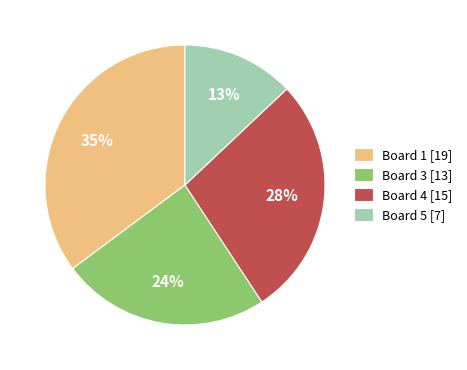

Which slice is the largest?

Board 1 [19]